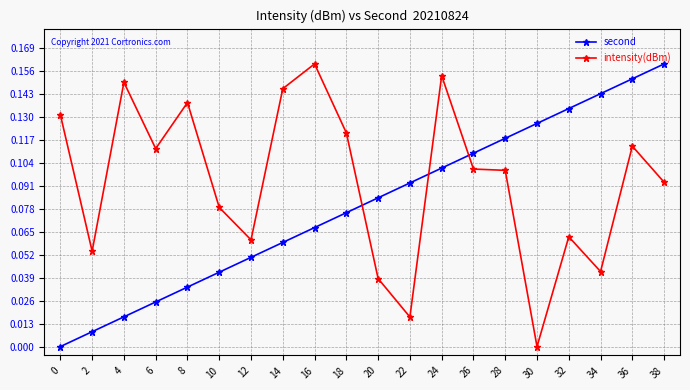

How many data points in second are above 0?

19